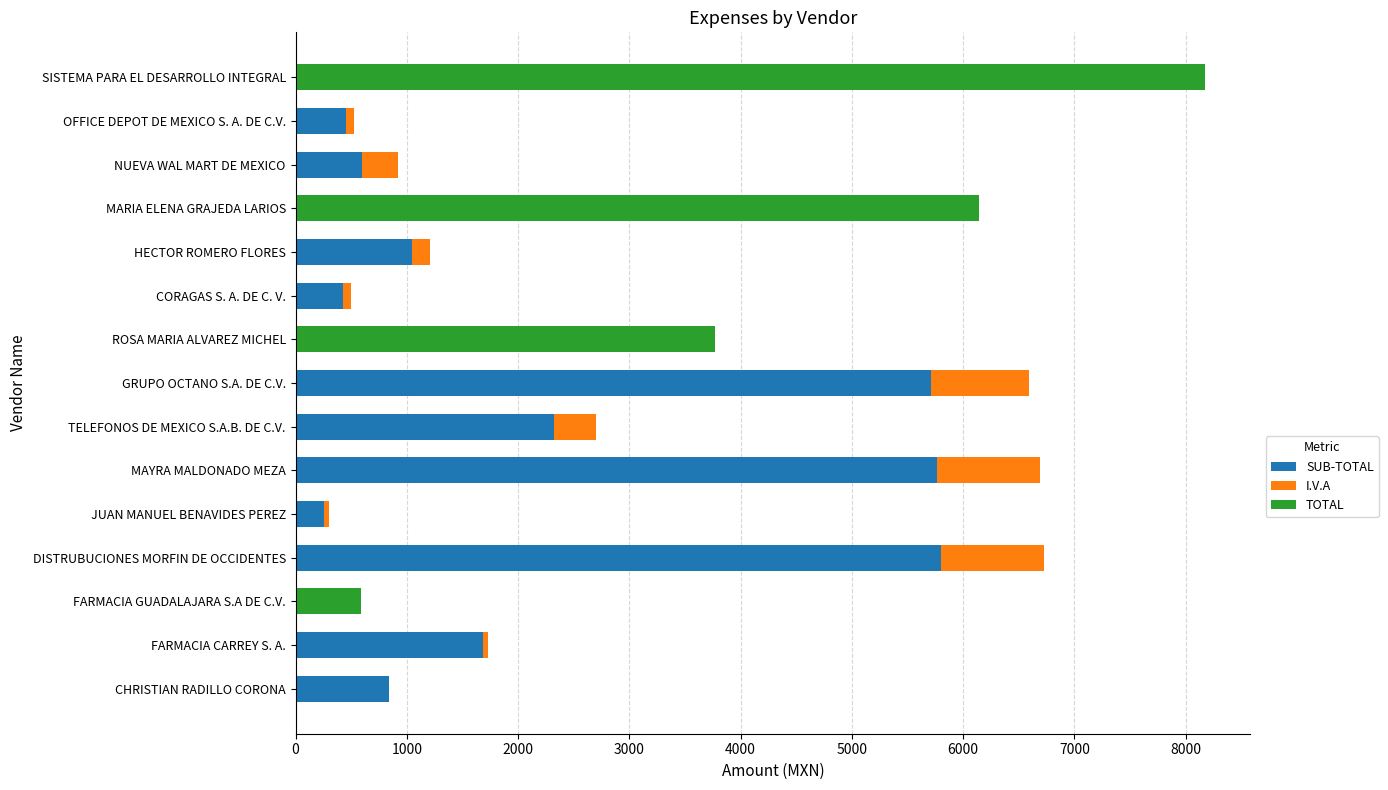

Count the number of data series in this chart.

3